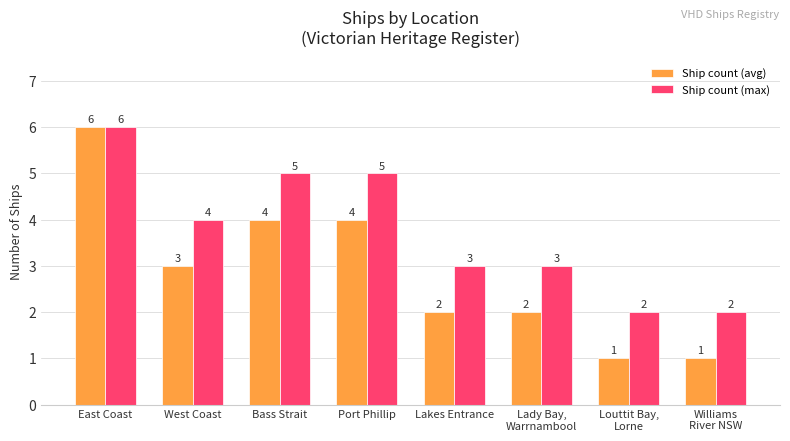

How many Ship count (avg) values are between 2 and 4?

5